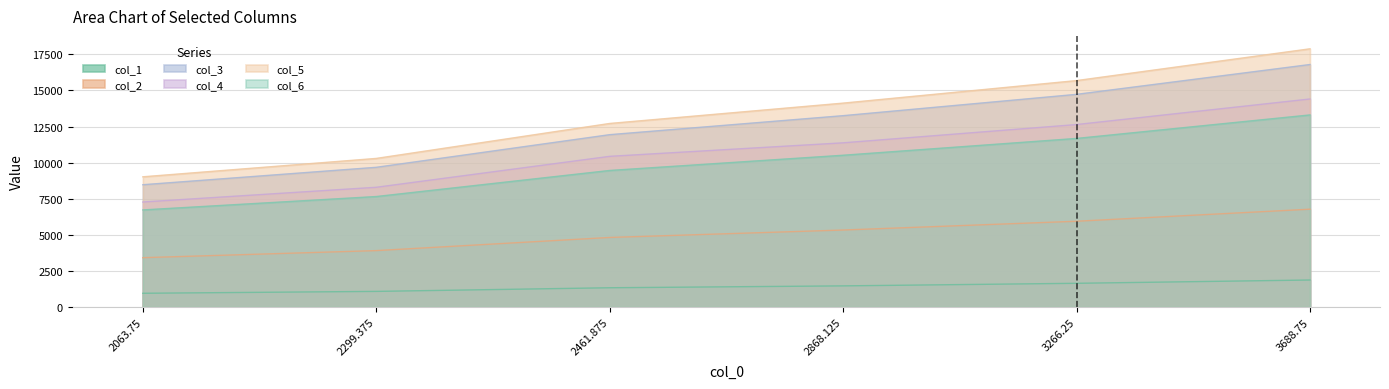

How many data points in col_3 are above 13255?

3